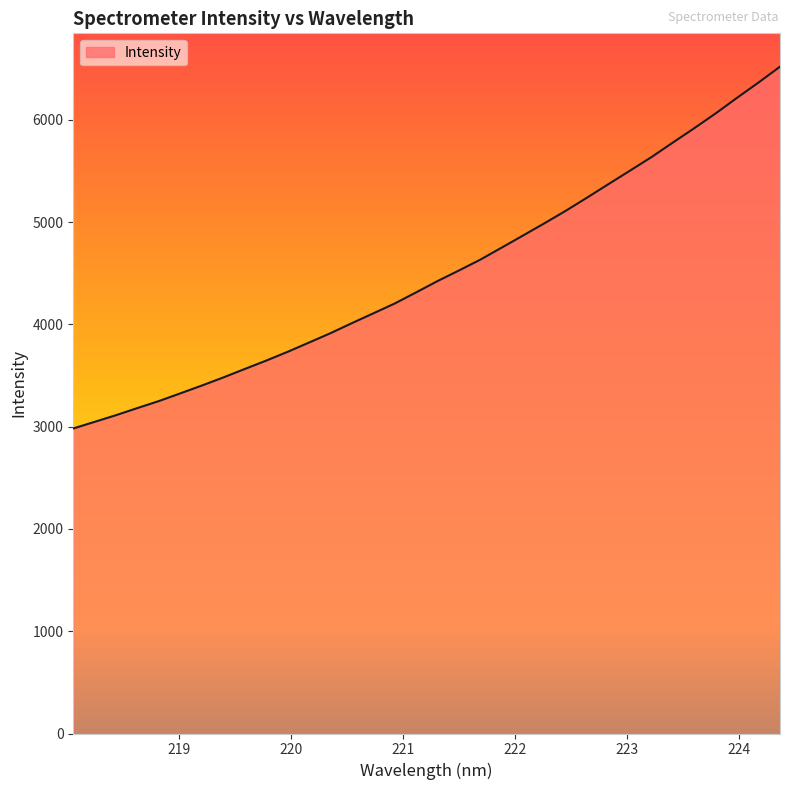

What is the greatest value displayed?

6518.8